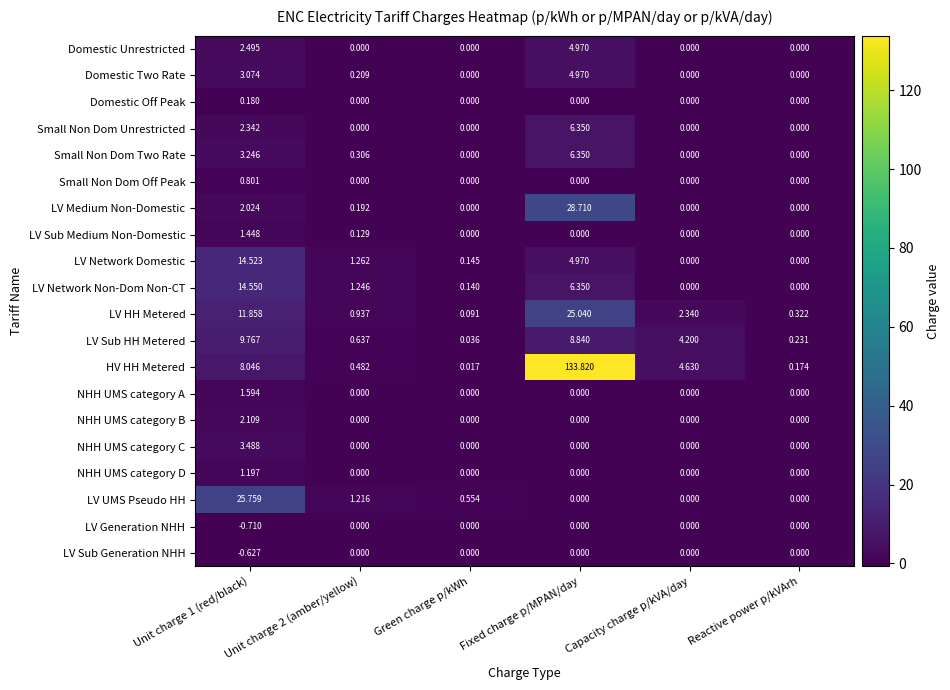

Is the value of HV HH Metered at Reactive power p/kVArh greater than the value of LV Generation NHH at Reactive power p/kVArh?

Yes